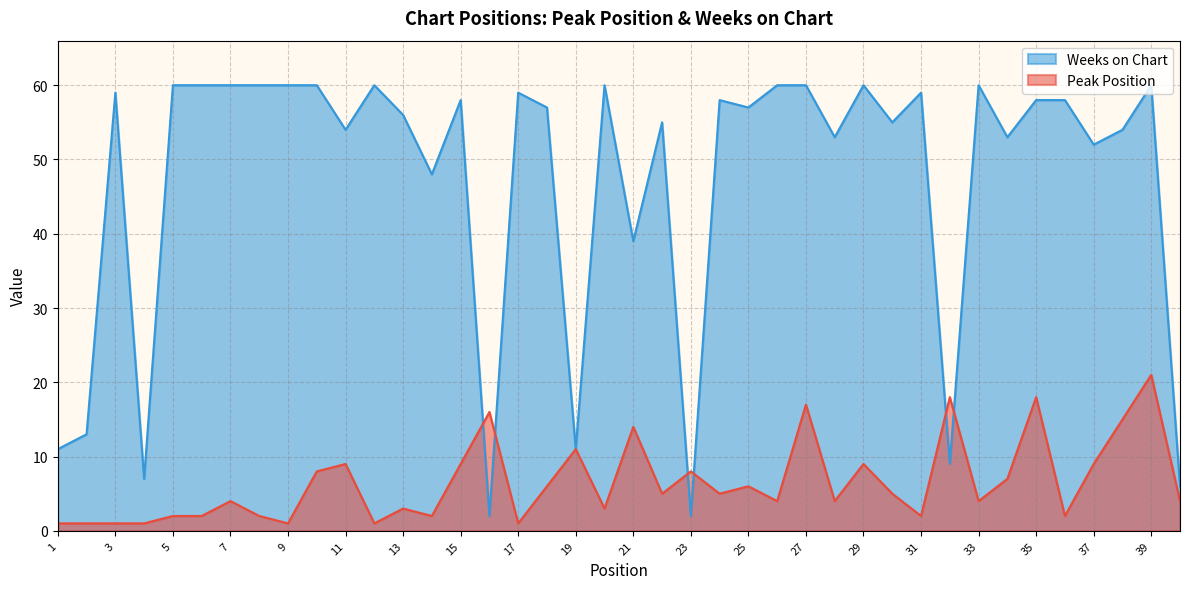

Is it true that Peak Position equals 2 at 12?

False